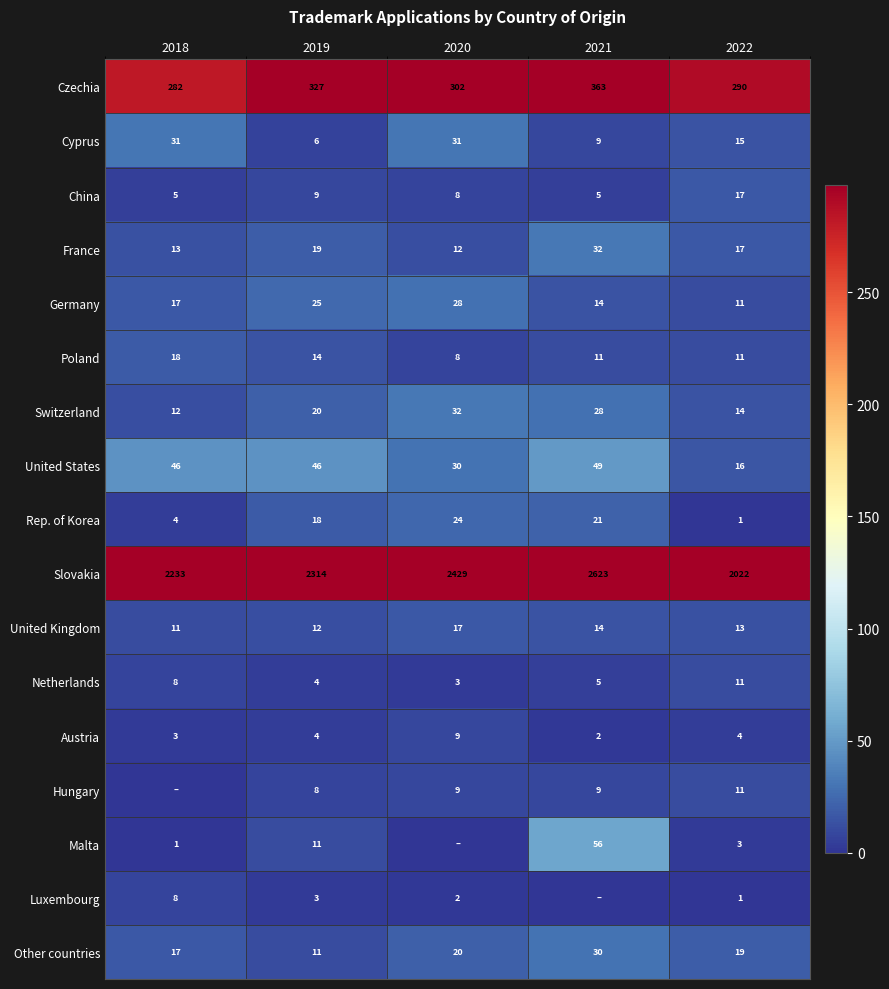

The value of Austria at 2022 is 5. True or false?

False